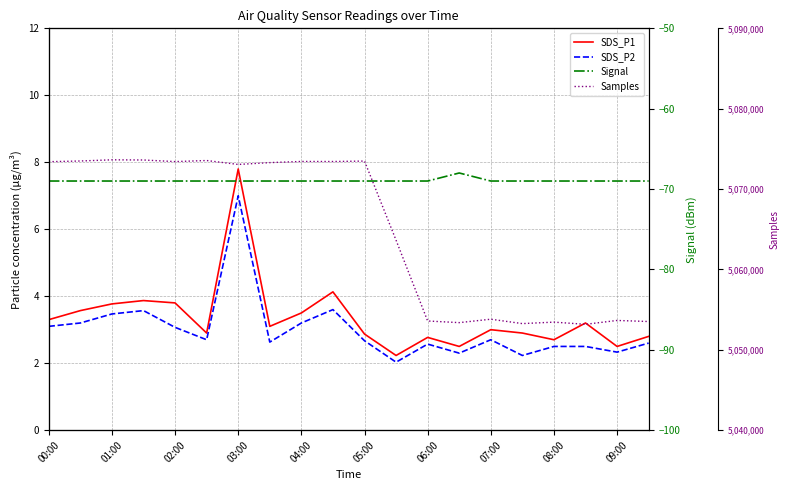

What is the highest value of the Signal series?

-68.0